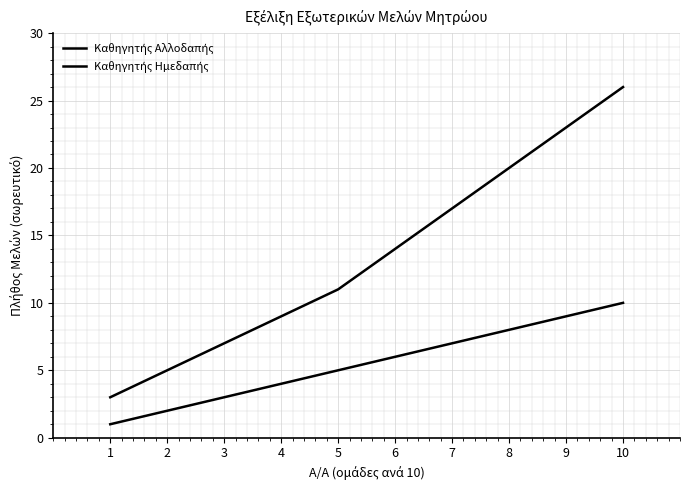

The Καθηγητής Ημεδαπής series shows 9 at 4. True or false?

True